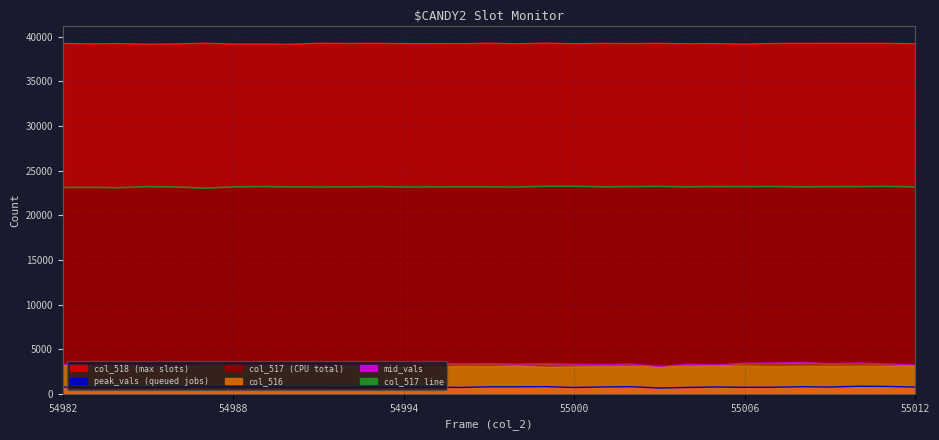

How many lines are shown in the chart?

3